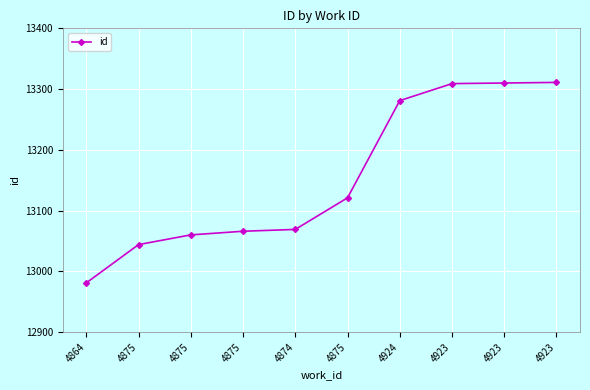

Is this an area chart (filled region under the line)?

No